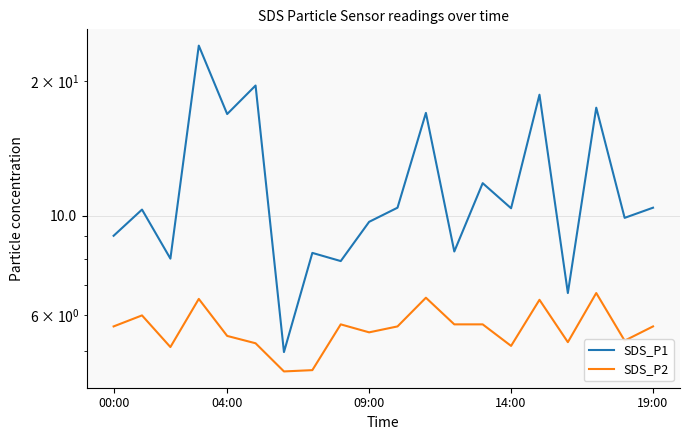

How many lines are shown in the chart?

2